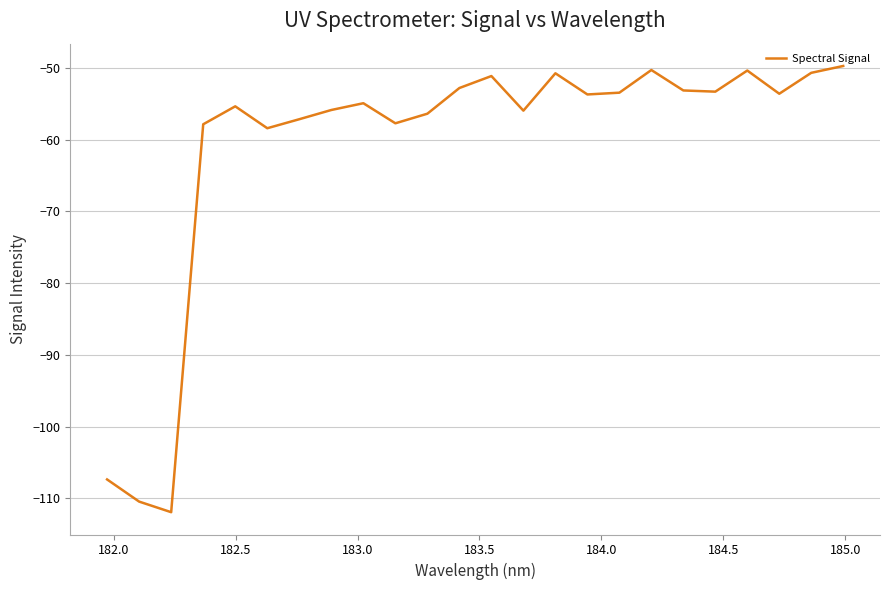

What is the smallest value displayed?

-111.9